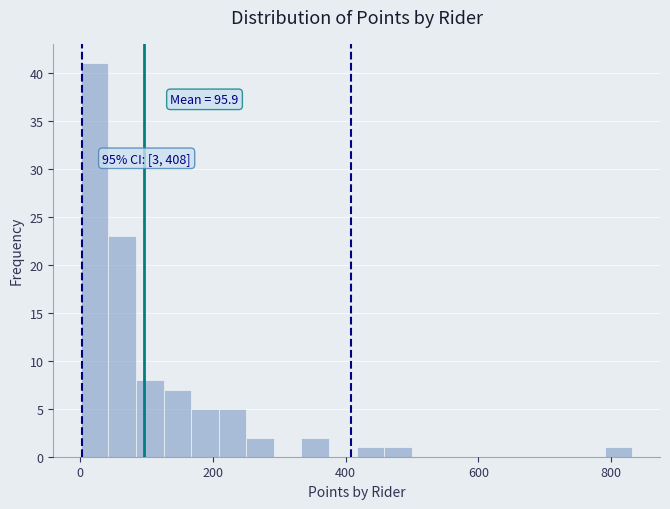

Read against the x-axis, roughly where is the centre of the tallest bar?

20